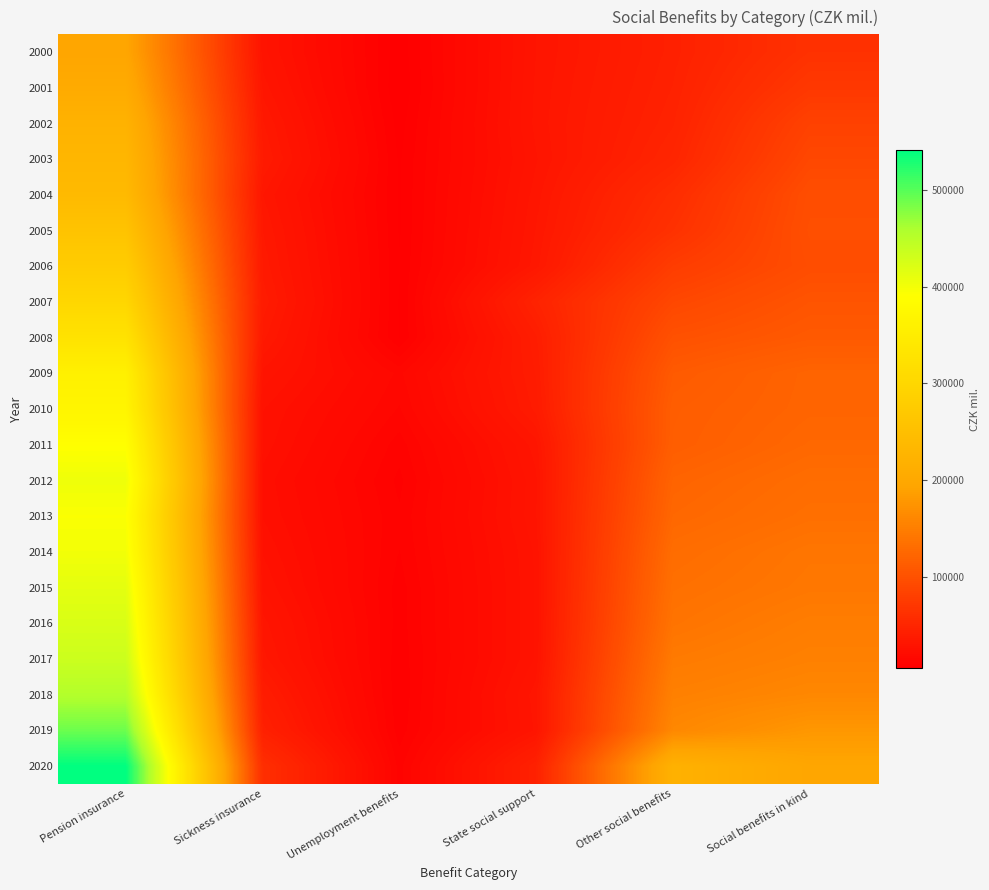

Reading left to right, extract all data points from this chart.

2000: Pension insurance=196017	Sickness insurance=28943	Unemployment benefits=5680	State social support=30270	Other social benefits=43798	Social benefits in kind=63816
2001: Pension insurance=206650	Sickness insurance=31535	Unemployment benefits=5151	State social support=30749	Other social benefits=45085	Social benefits in kind=71489
2002: Pension insurance=222278	Sickness insurance=34807	Unemployment benefits=6139	State social support=31018	Other social benefits=46694	Social benefits in kind=82493
2003: Pension insurance=230892	Sickness insurance=36849	Unemployment benefits=6911	State social support=30031	Other social benefits=49804	Social benefits in kind=89013
2004: Pension insurance=238280	Sickness insurance=32459	Unemployment benefits=6994	State social support=31401	Other social benefits=58558	Social benefits in kind=96241
2005: Pension insurance=257783	Sickness insurance=34545	Unemployment benefits=7014	State social support=32512	Other social benefits=63632	Social benefits in kind=97955
2006: Pension insurance=278437	Sickness insurance=35950	Unemployment benefits=7275	State social support=33611	Other social benefits=76561	Social benefits in kind=95676
2007: Pension insurance=300683	Sickness insurance=38004	Unemployment benefits=6985	State social support=46561	Other social benefits=88843	Social benefits in kind=103662
2008: Pension insurance=327760	Sickness insurance=35261	Unemployment benefits=7085	State social support=40263	Other social benefits=100124	Social benefits in kind=109119
2009: Pension insurance=359153	Sickness insurance=29581	Unemployment benefits=15034	State social support=38861	Other social benefits=109895	Social benefits in kind=121437
2010: Pension insurance=368867	Sickness insurance=26280	Unemployment benefits=13315	State social support=37332	Other social benefits=113616	Social benefits in kind=121794
2011: Pension insurance=390041	Sickness insurance=25209	Unemployment benefits=10316	State social support=31456	Other social benefits=114452	Social benefits in kind=124994
2012: Pension insurance=404752	Sickness insurance=23160	Unemployment benefits=8742	State social support=29796	Other social benefits=120917	Social benefits in kind=130786
2013: Pension insurance=394520	Sickness insurance=23896	Unemployment benefits=9650	State social support=29991	Other social benefits=124730	Social benefits in kind=134218
2014: Pension insurance=401284	Sickness insurance=25912	Unemployment benefits=9262	State social support=28669	Other social benefits=130714	Social benefits in kind=140674
2015: Pension insurance=413439	Sickness insurance=28052	Unemployment benefits=8276	State social support=28446	Other social benefits=134595	Social benefits in kind=142665
2016: Pension insurance=423342	Sickness insurance=31229	Unemployment benefits=8220	State social support=28476	Other social benefits=138667	Social benefits in kind=148862
2017: Pension insurance=434770	Sickness insurance=33307	Unemployment benefits=7819	State social support=28555	Other social benefits=145721	Social benefits in kind=153345
2018: Pension insurance=454452	Sickness insurance=39028	Unemployment benefits=7511	State social support=31487	Other social benefits=152874	Social benefits in kind=160553
2019: Pension insurance=490634	Sickness insurance=44060	Unemployment benefits=8113	State social support=30759	Other social benefits=160884	Social benefits in kind=177930
2020: Pension insurance=541608	Sickness insurance=60165	Unemployment benefits=10525	State social support=44701	Other social benefits=220275	Social benefits in kind=196632